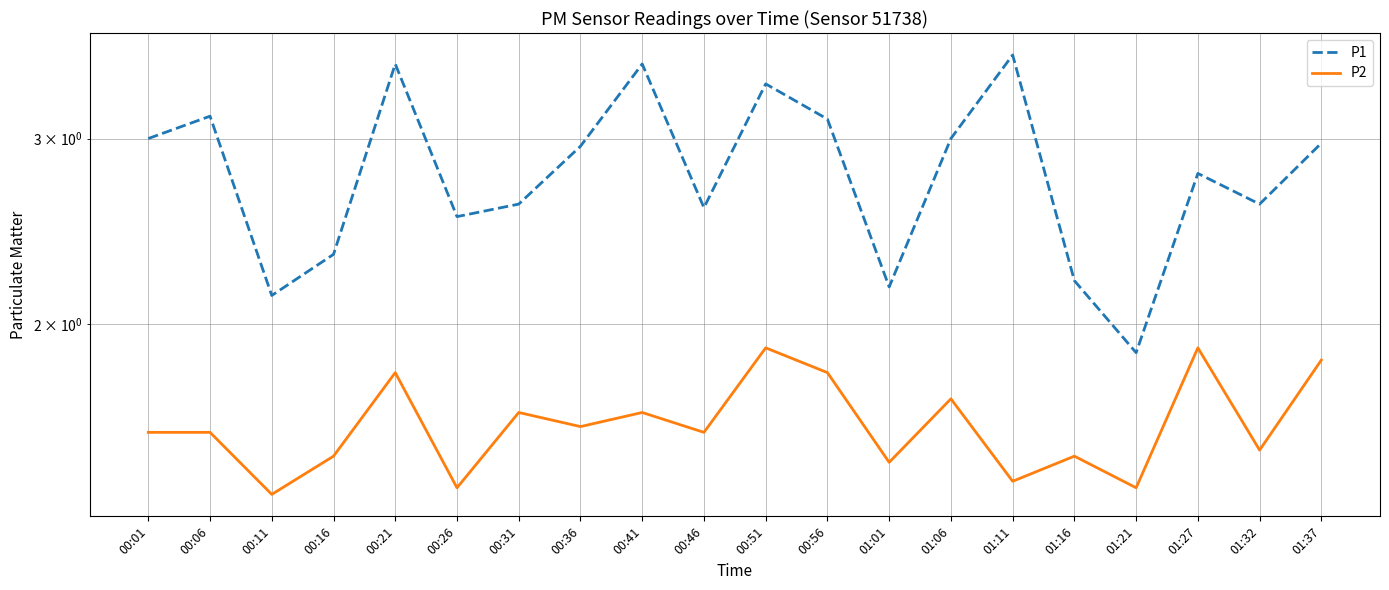

Which series changed the most between 00:41 and 01:01?

P1